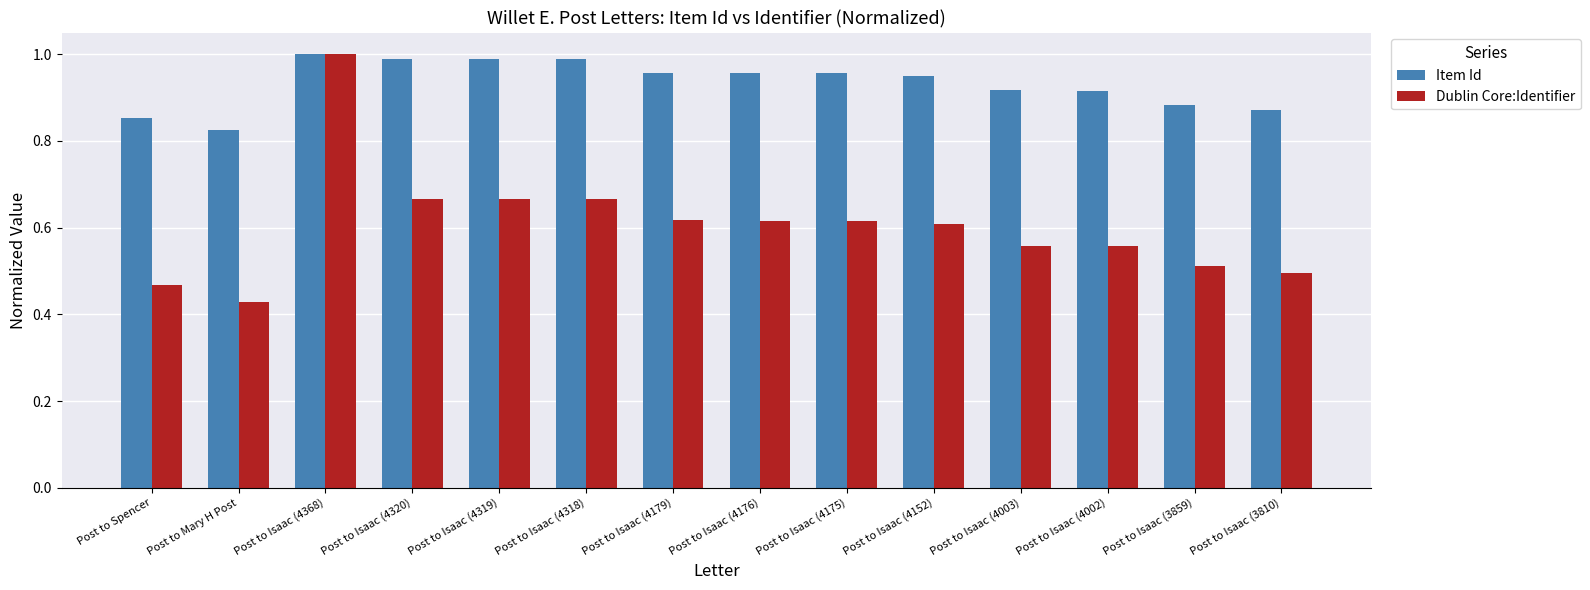

What is the sum of all Item Id values?

13.1